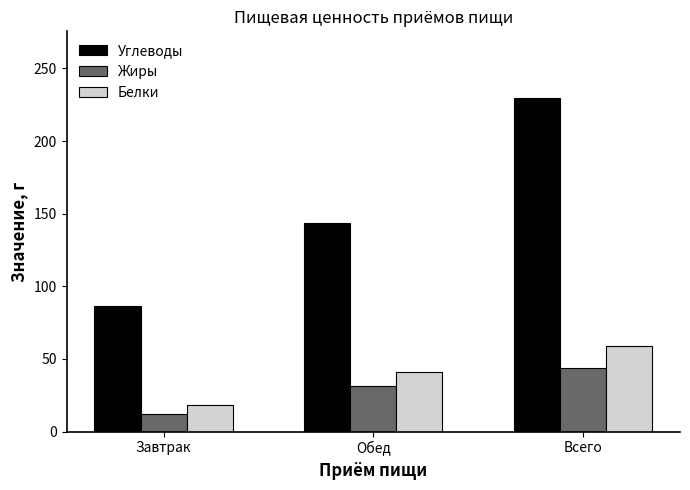

True or false: Углеводы has a value of 86.1 at Завтрак.

True